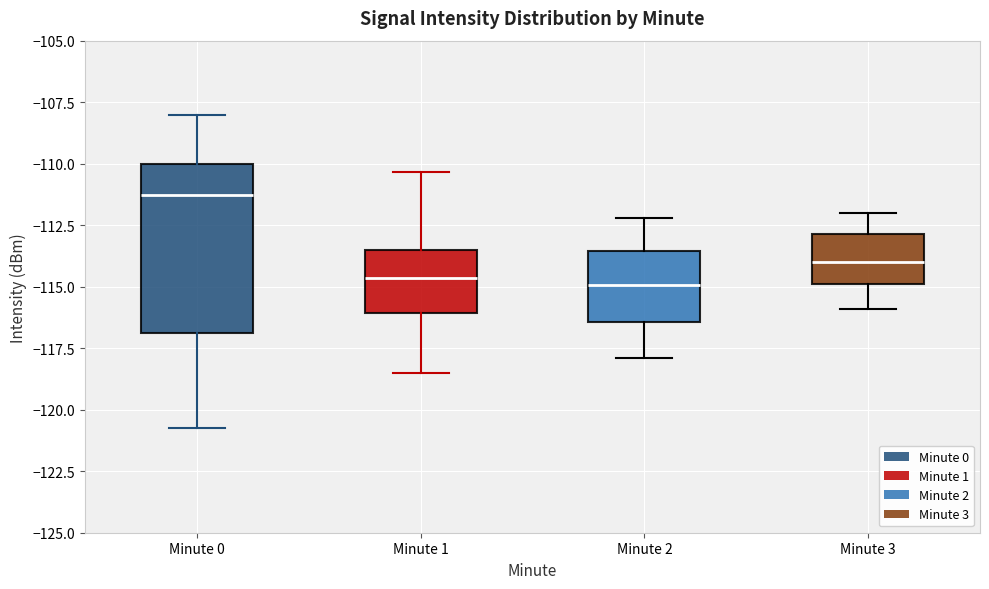

Comparing the boxes themselves (not the whiskers), which one is the tallest?

Minute 0